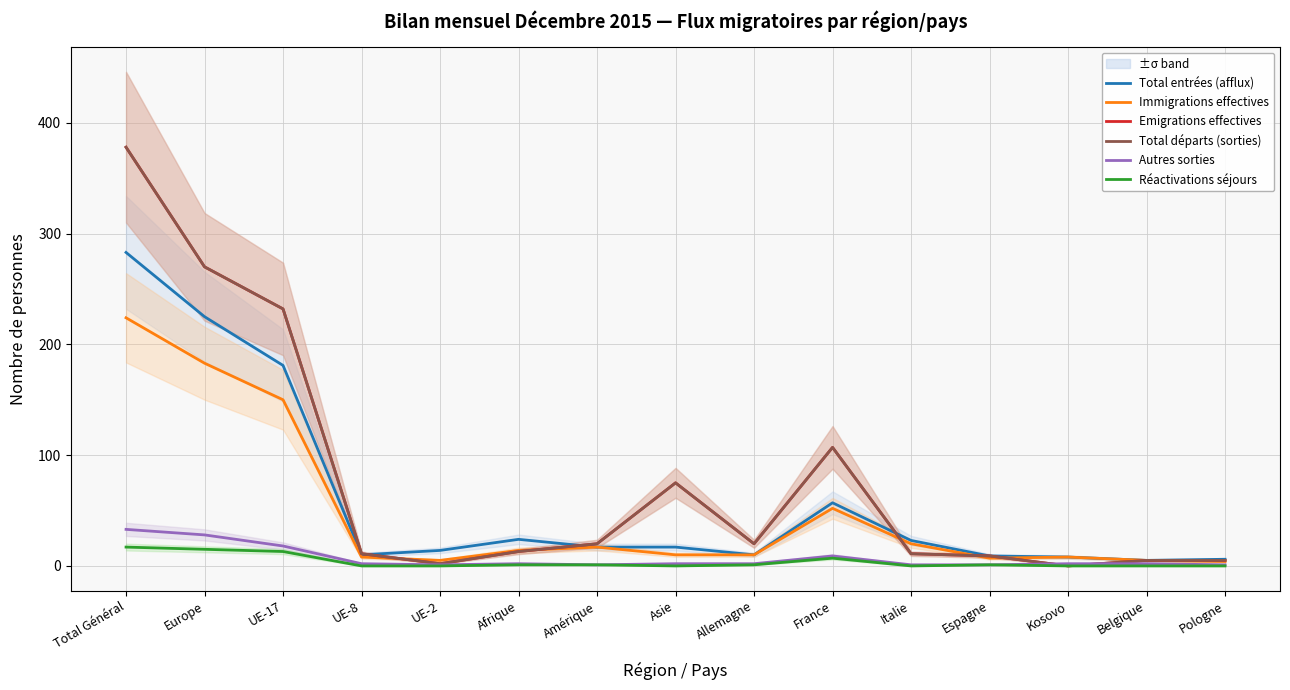

How many positive values does the Réactivations séjours series have?

8